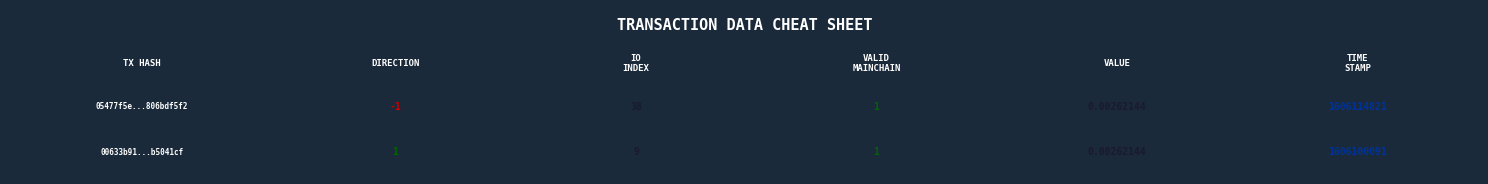

What is the smallest value displayed?

-1.0